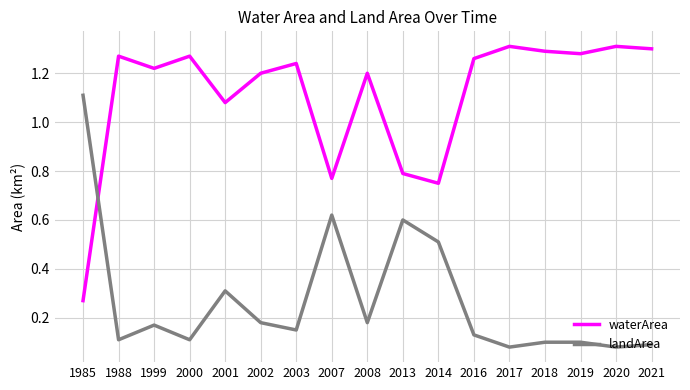

Which category has the lowest value in the waterArea series?

1985